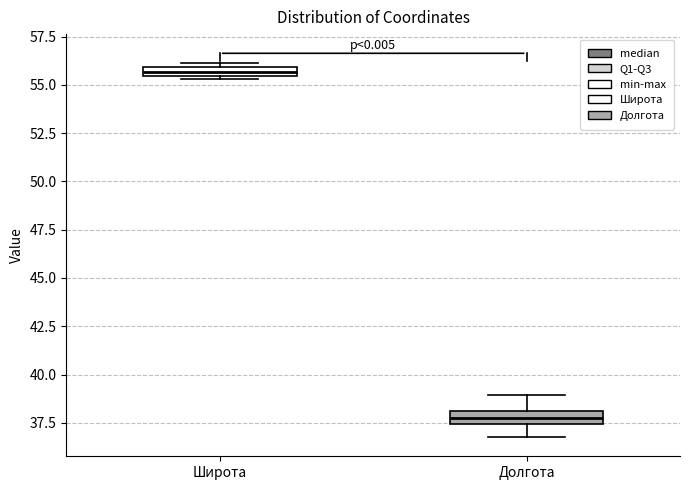

Which box has the lowest median line?

Долгота